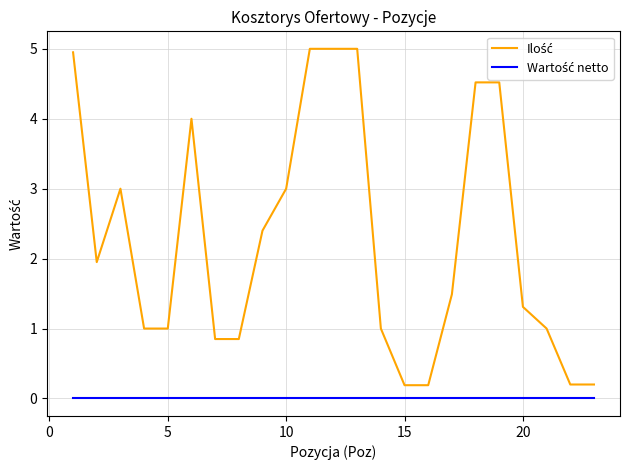

What is the maximum value shown in the chart?

5.0